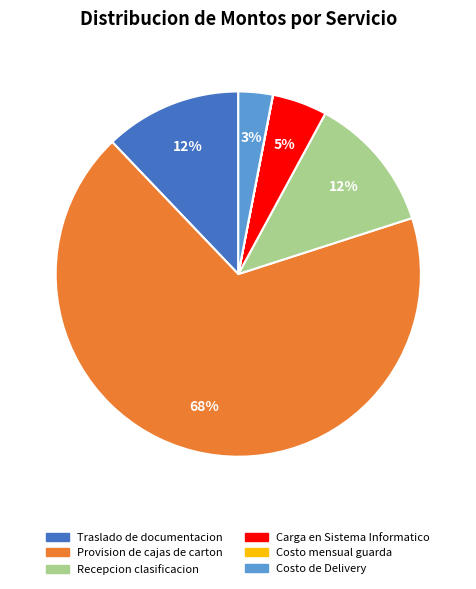

To the nearest percent, what portion does Costo de Delivery represent?

3%